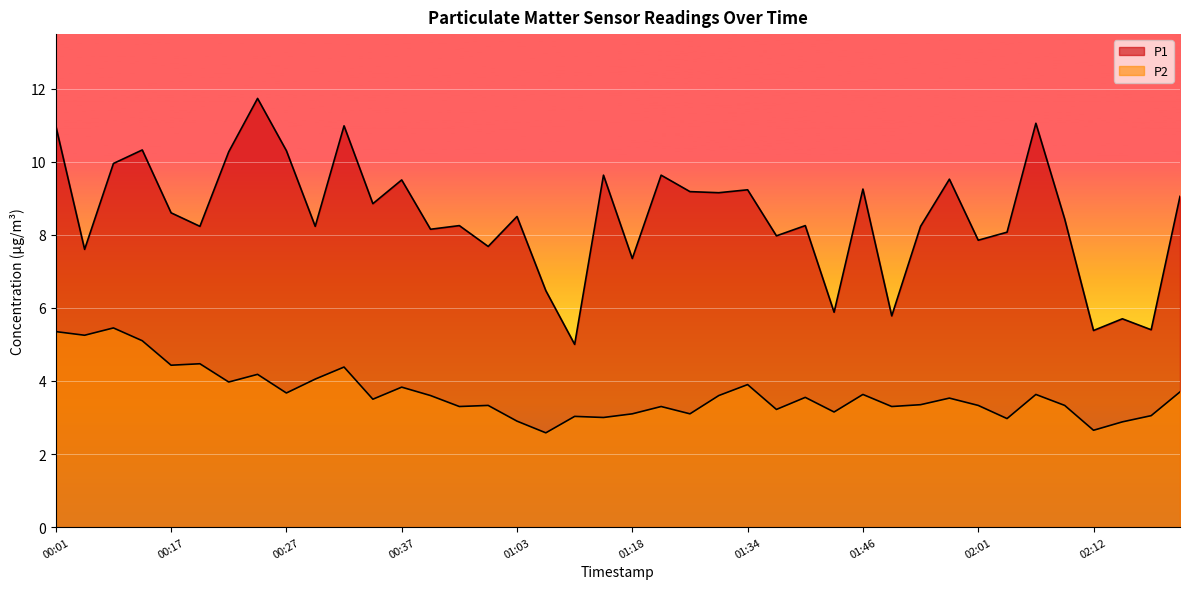

What is the difference between the P2 values at 01:49 and 00:01?

2.0